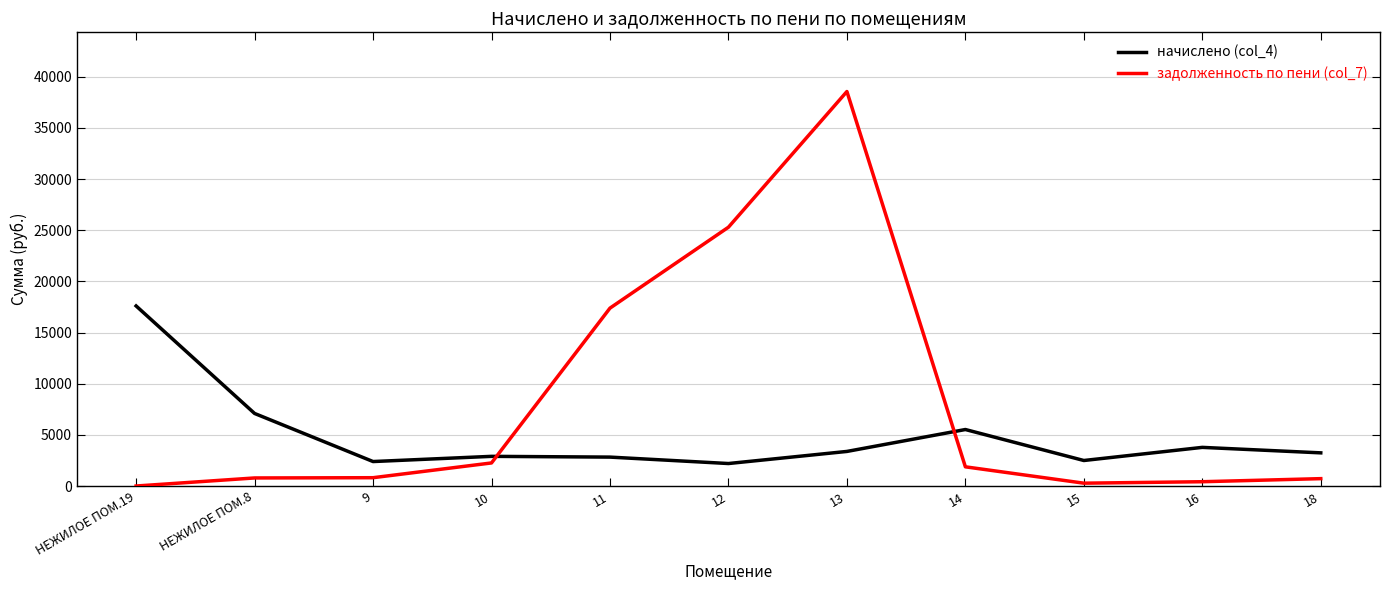

At which label does задолженность по пени (col_7) first exceed 812?

9